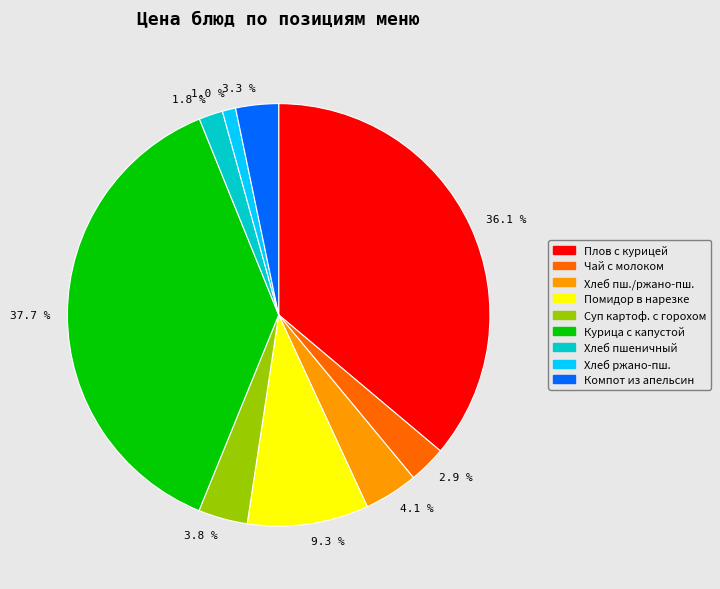

Is there a majority slice in this chart?

No